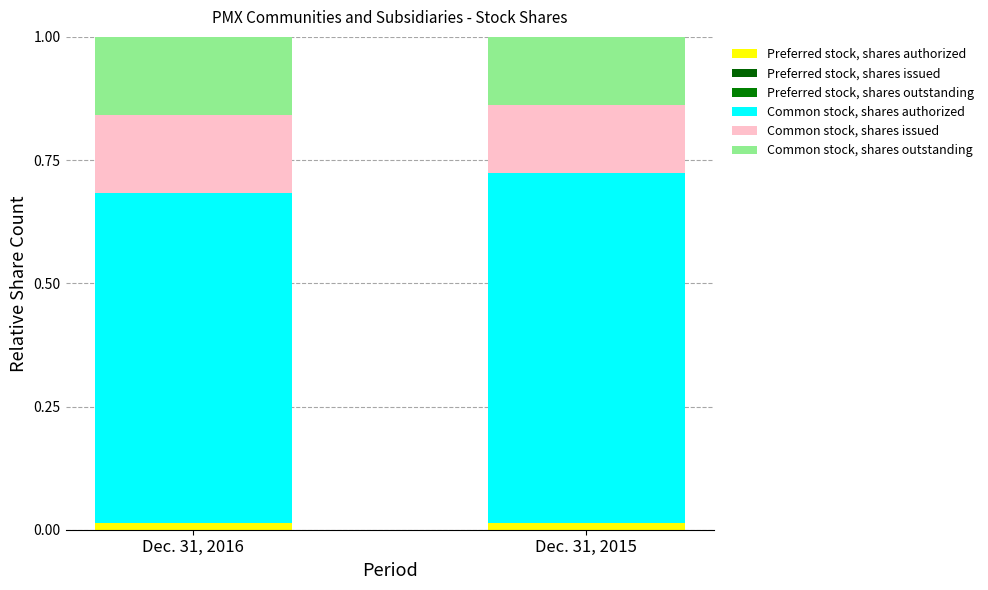

At which category is the sum across all series the highest?

Dec. 31, 2016